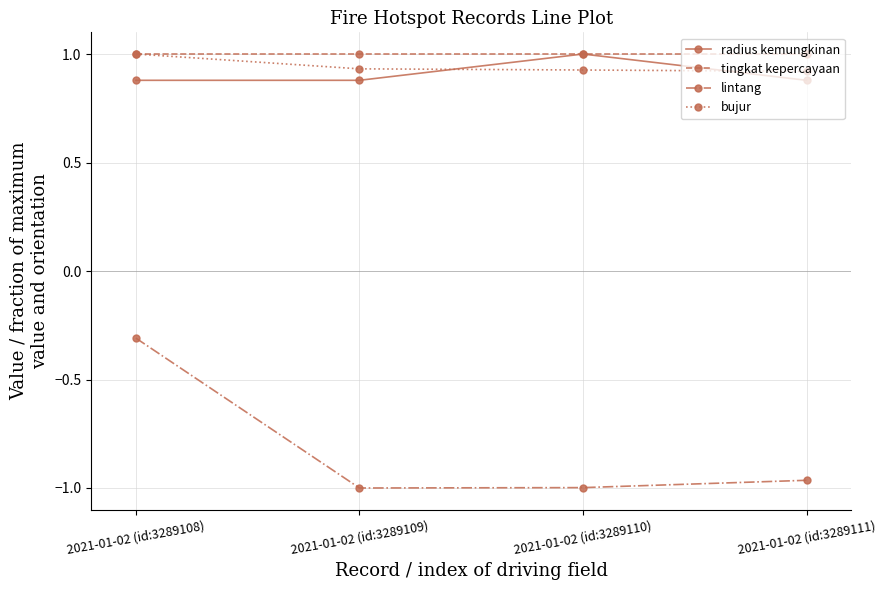

What is the difference between the maximum and minimum values in the radius kemungkinan series?

0.1